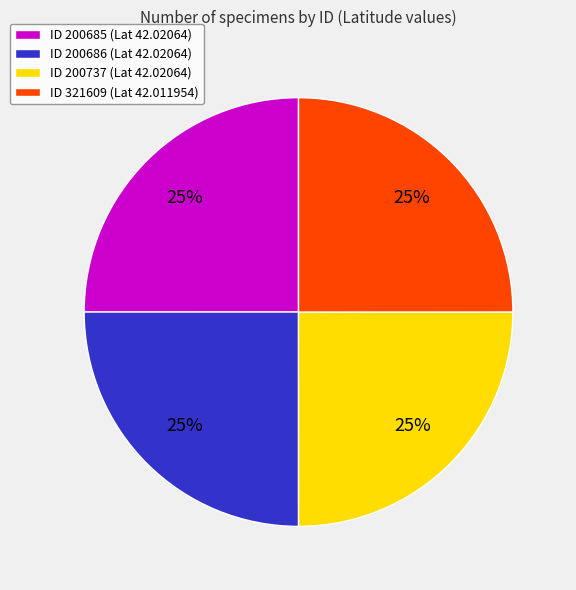

Approximately how many times larger is the value at ID 200737 (Lat 42.02064) compared to ID 200685 (Lat 42.02064)?

1.0